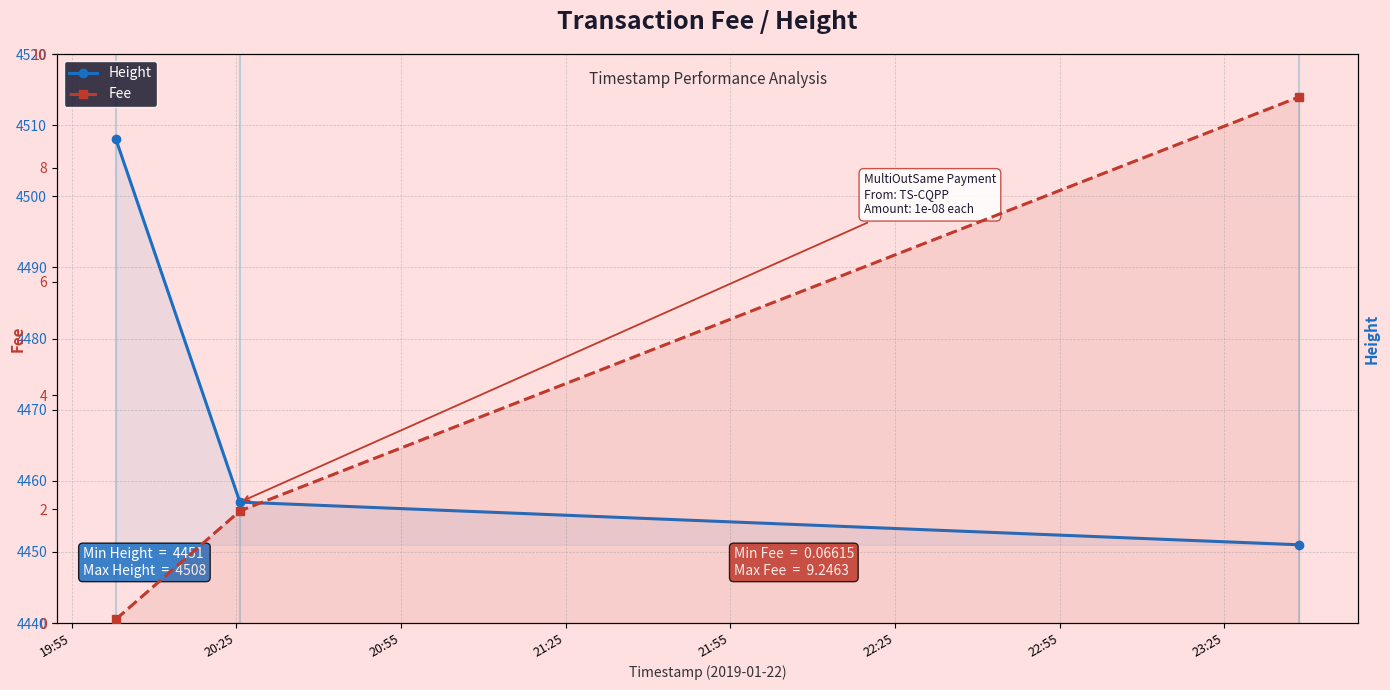

At which category does the chart reach its peak across all series?

19:55